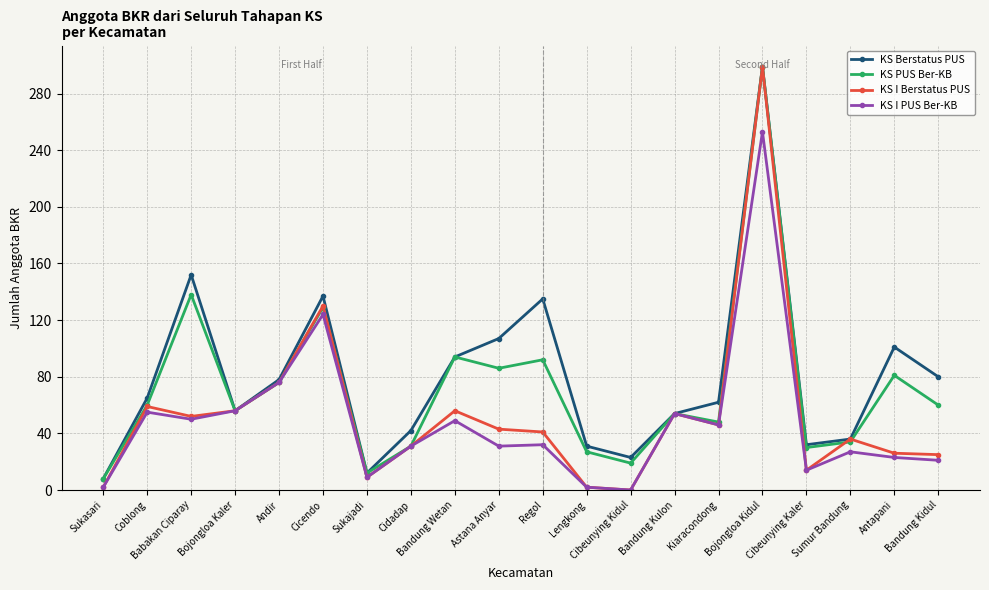

What is the minimum value for KS PUS Ber-KB?

8